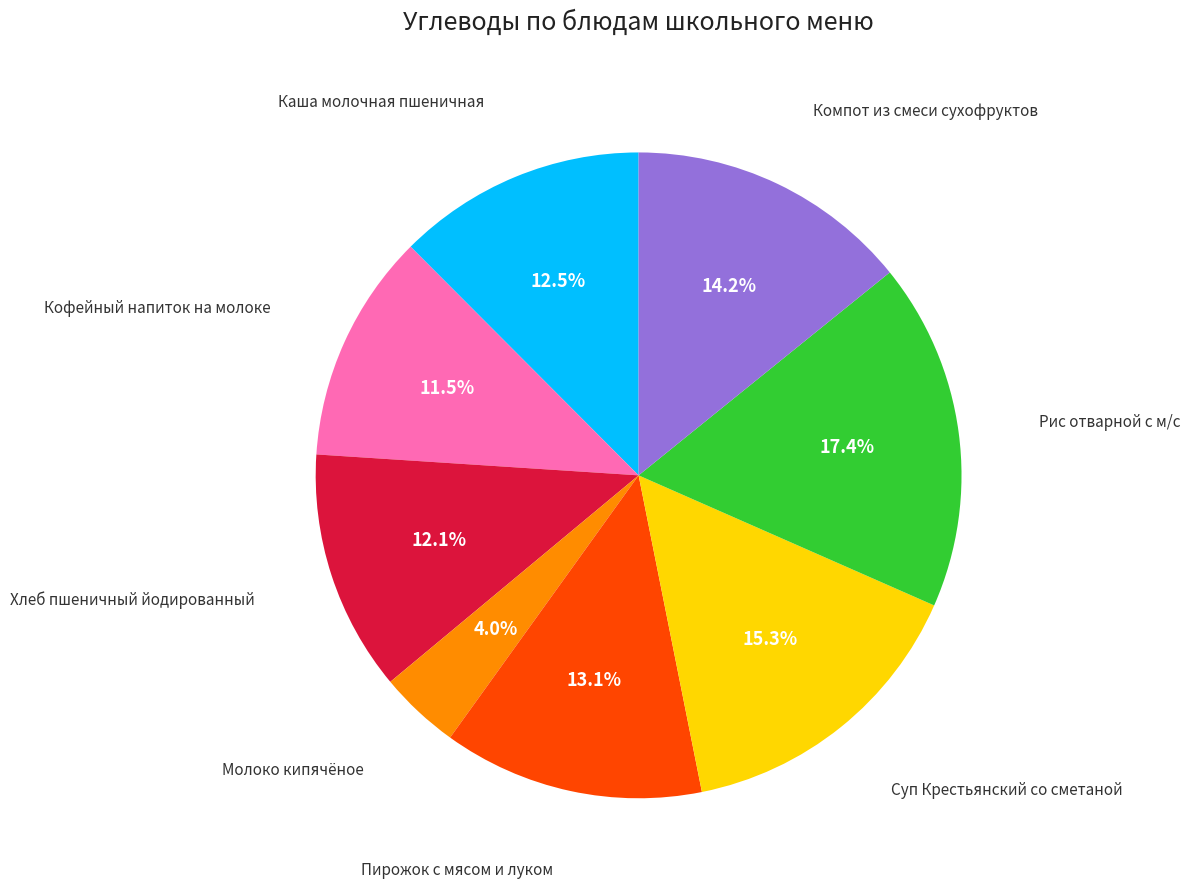

Is there a majority slice in this chart?

No